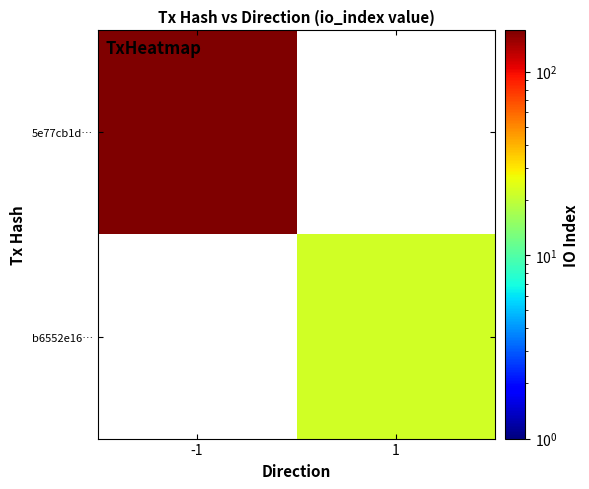

Between -1 and 1, which series saw the biggest shift?

5e77cb1d…